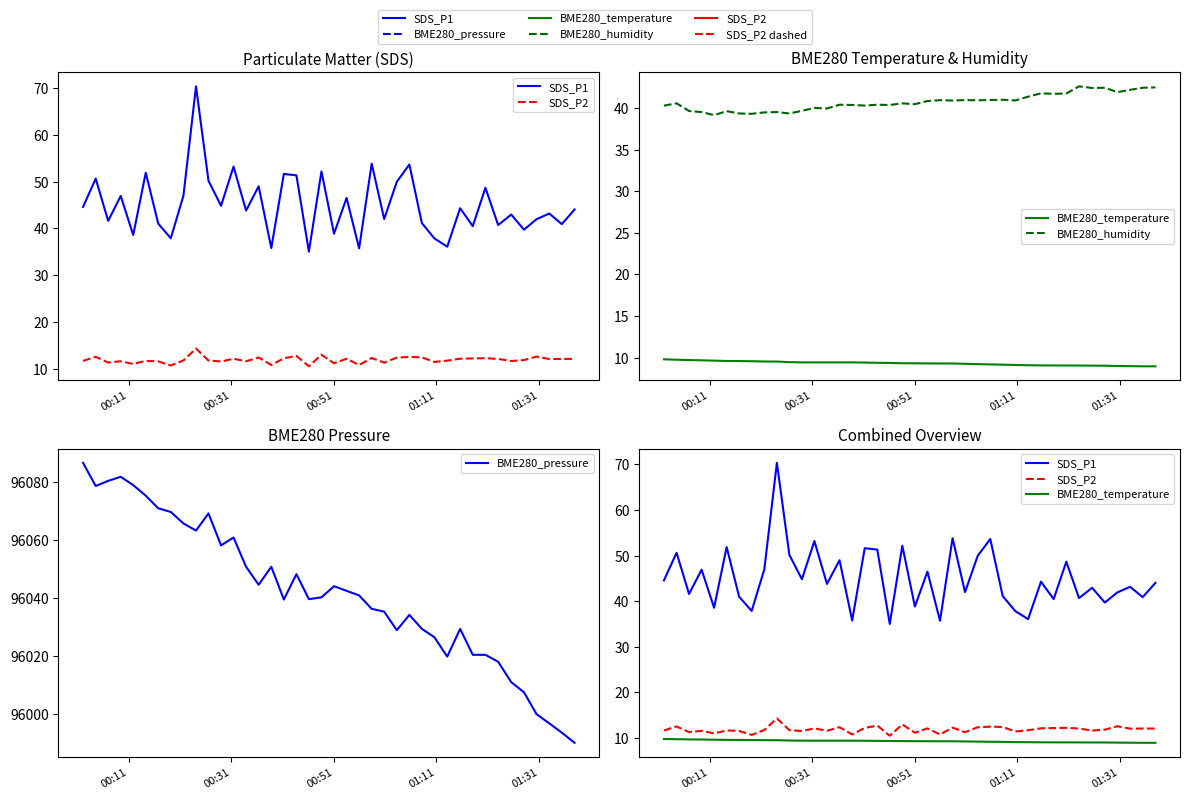

Which series has the largest total across all categories?

BME280_pressure